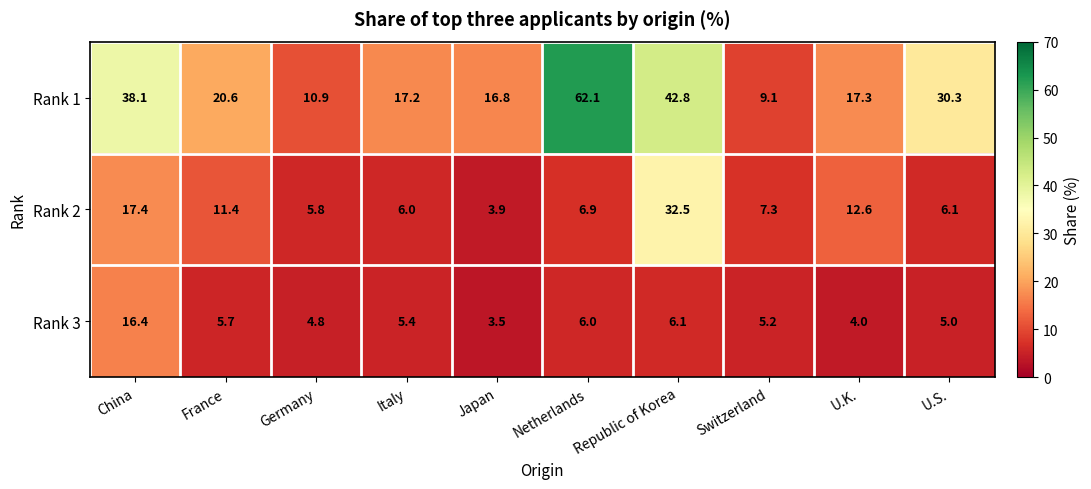

What is the smallest value displayed?

3.5